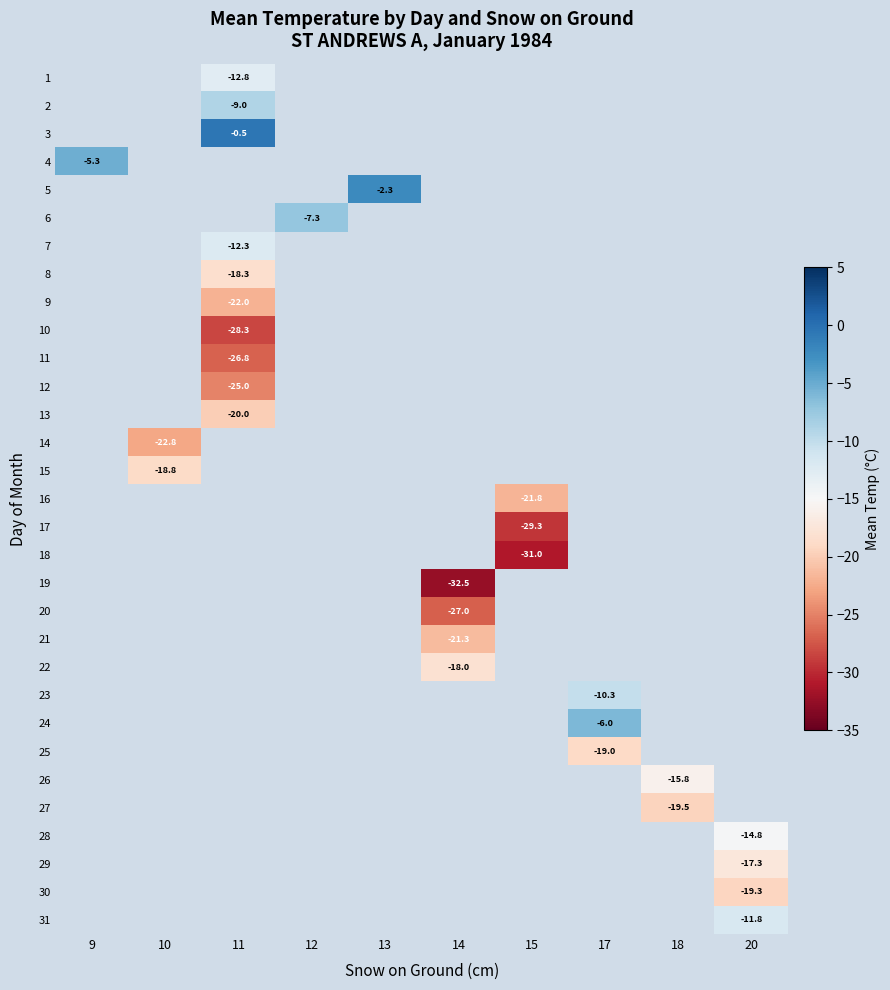

How many categories are shown in the chart?

10